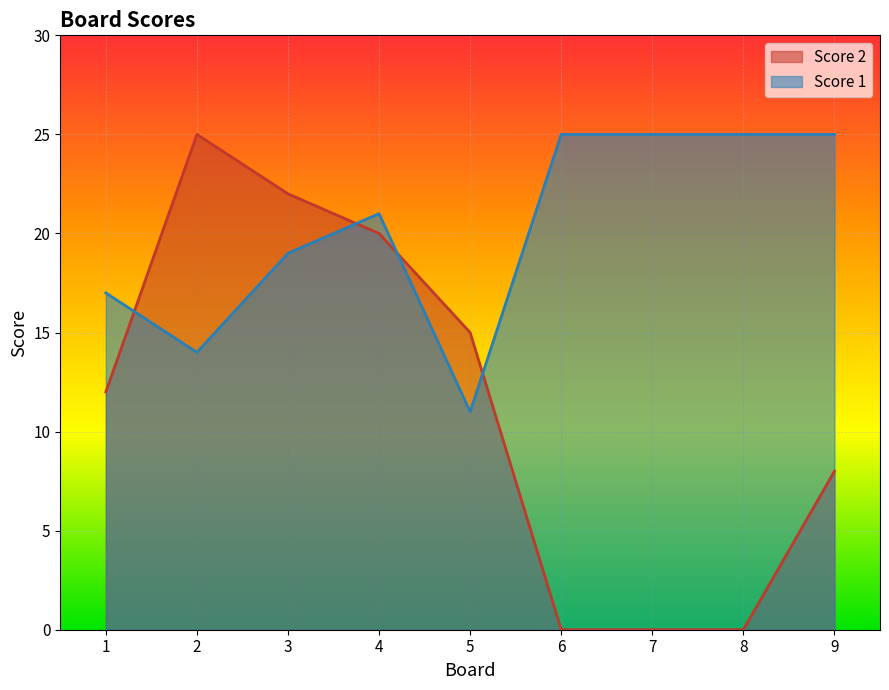

Where do Score 2 and Score 1 first cross each other?

1 and 2